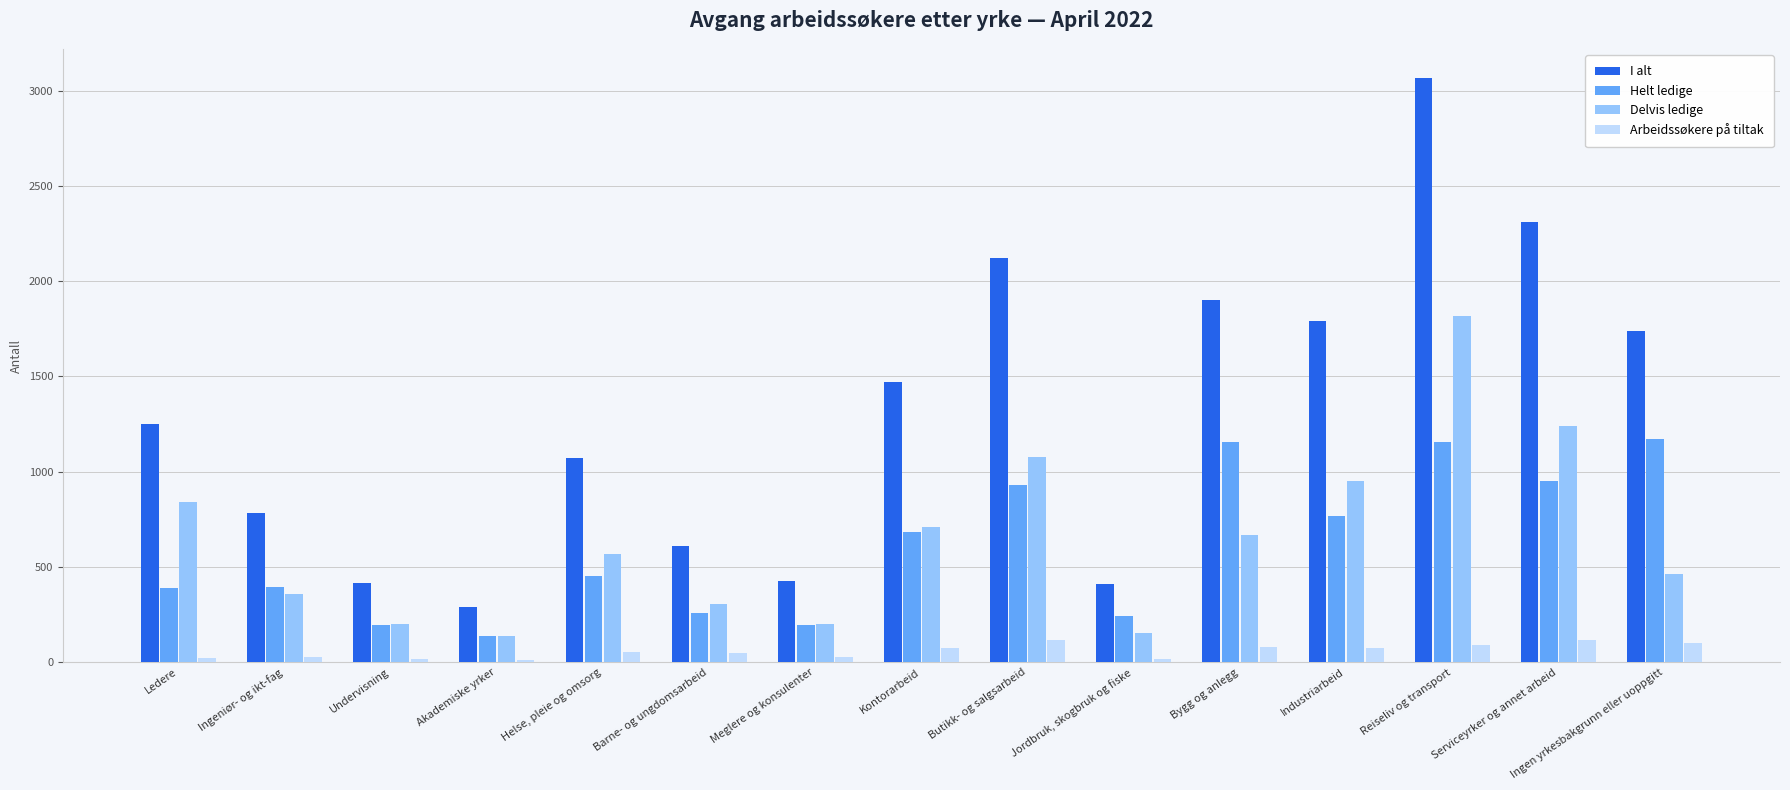

Which category has the highest value in the I alt series?

Reiseliv og transport